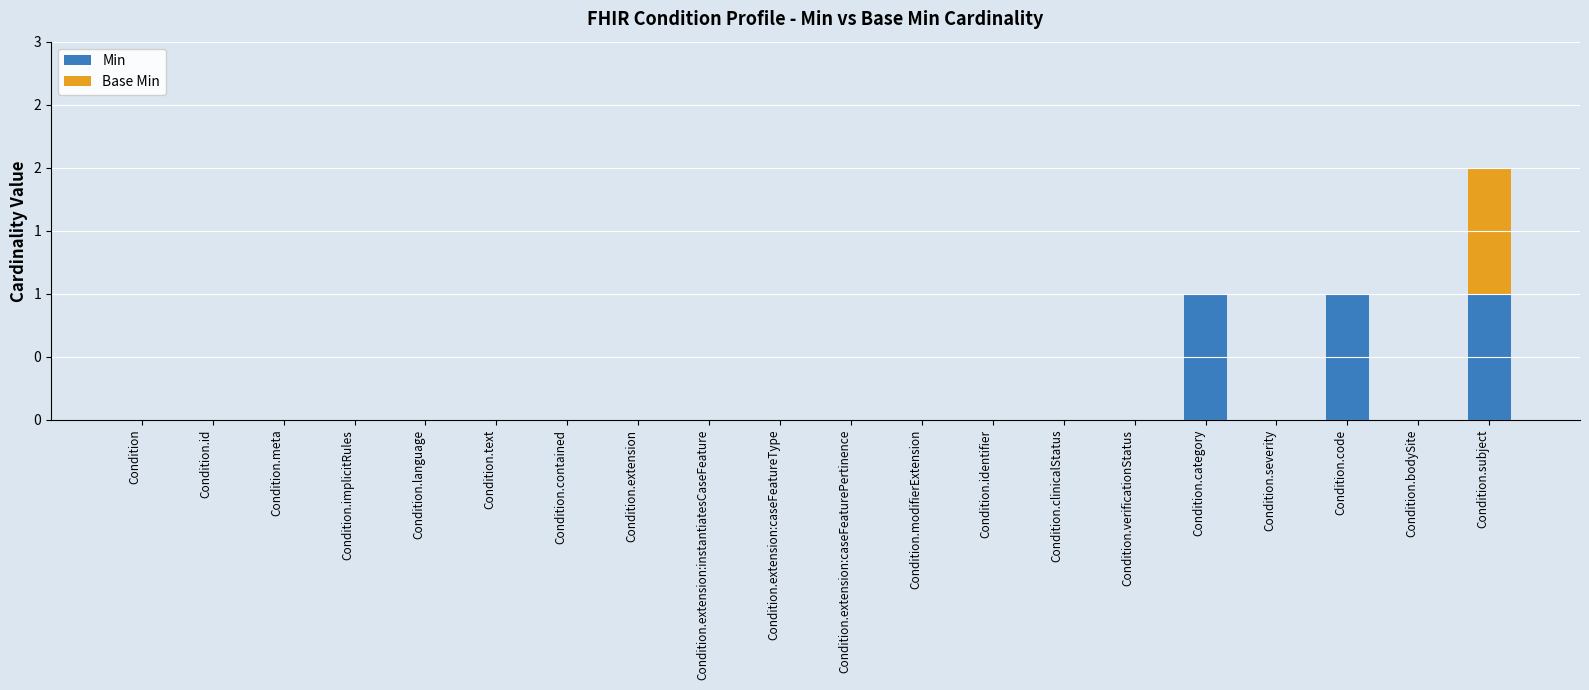

What are all the series names shown in the legend?

Min, Base Min